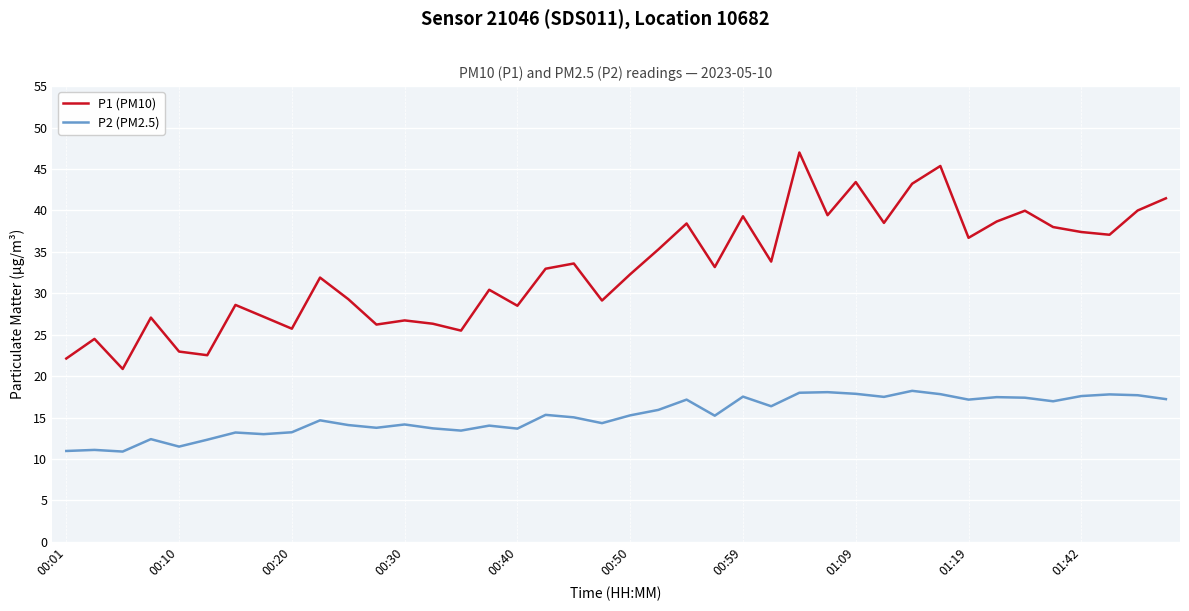

Which series has the largest total across all categories?

P1 (PM10)